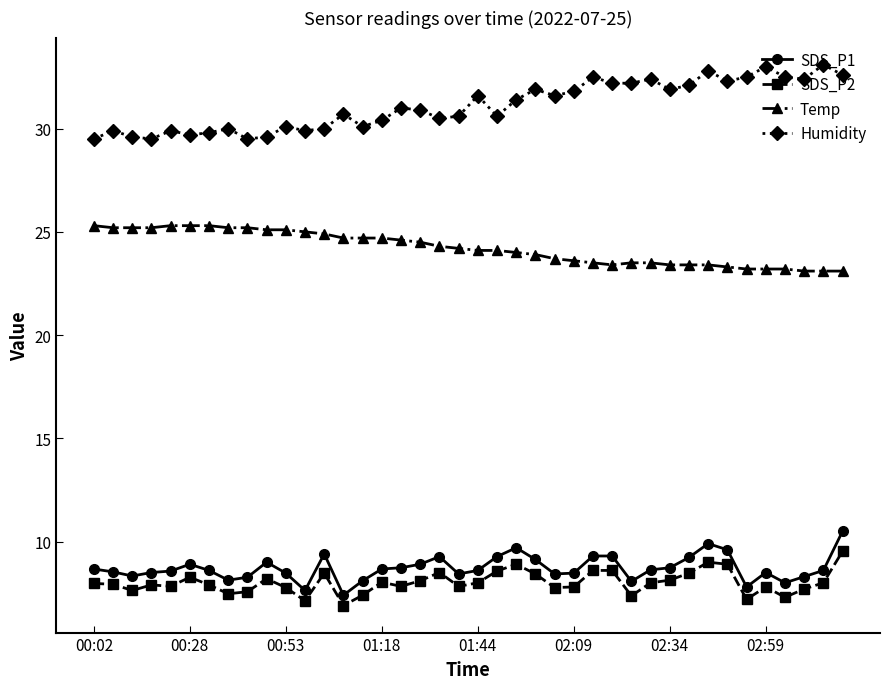

True or false: Temp and Humidity cross at least once.

False